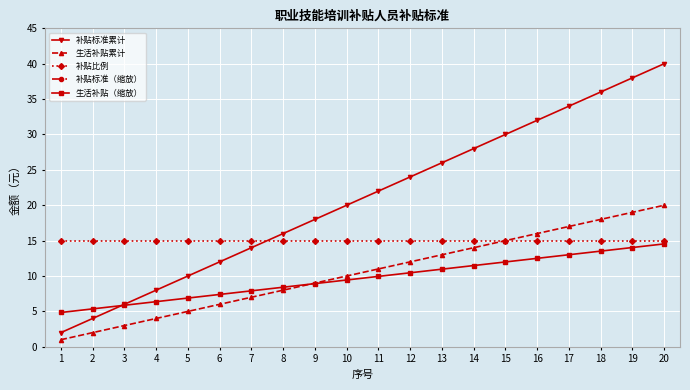

Reading left to right, what are all the values shown in this chart?

补贴标准累计: 1=2.0	2=4.0	3=6.0	4=8.0	5=10.0	6=12.0	7=14.0	8=16.0	9=18.0	10=20.0	11=22.0	12=24.0	13=26.0	14=28.0	15=30.0	16=32.0	17=34.0	18=36.0	19=38.0	20=40.0
生活补贴累计: 1=1.0	2=2.0	3=3.0	4=4.0	5=5.0	6=6.0	7=7.0	8=8.0	9=9.0	10=10.0	11=11.0	12=12.0	13=13.0	14=14.0	15=15.0	16=16.0	17=17.0	18=18.0	19=19.0	20=20.0
补贴比例: 1=15.0	2=15.0	3=15.0	4=15.0	5=15.0	6=15.0	7=15.0	8=15.0	9=15.0	10=15.0	11=15.0	12=15.0	13=15.0	14=15.0	15=15.0	16=15.0	17=15.0	18=15.0	19=15.0	20=15.0
补贴标准（缩放）: 1=46.6	2=46.6	3=46.6	4=46.6	5=46.6	6=46.6	7=46.6	8=46.6	9=46.6	10=46.6	11=46.6	12=46.6	13=46.6	14=46.6	15=46.6	16=46.6	17=46.6	18=46.6	19=46.6	20=46.6
生活补贴（缩放）: 1=4.8	2=5.4	3=5.9	4=6.4	5=6.9	6=7.4	7=7.9	8=8.4	9=8.9	10=9.4	11=9.9	12=10.5	13=11.0	14=11.5	15=12.0	16=12.5	17=13.0	18=13.5	19=14.0	20=14.5